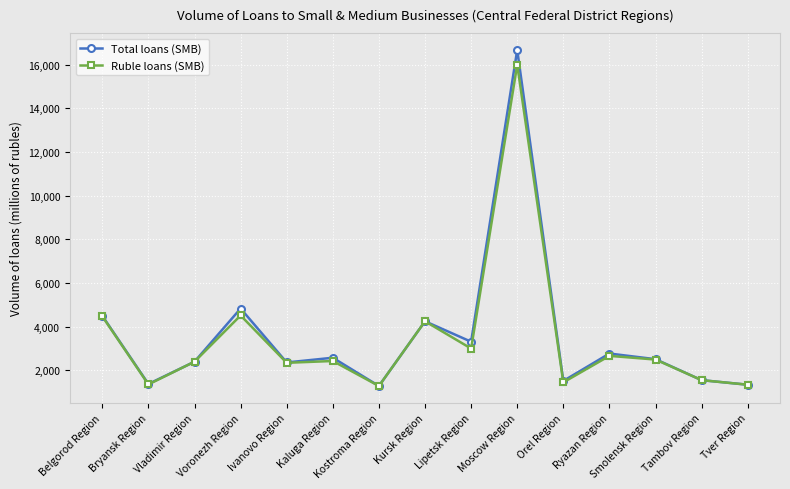

What is the maximum value shown in the chart?

16680